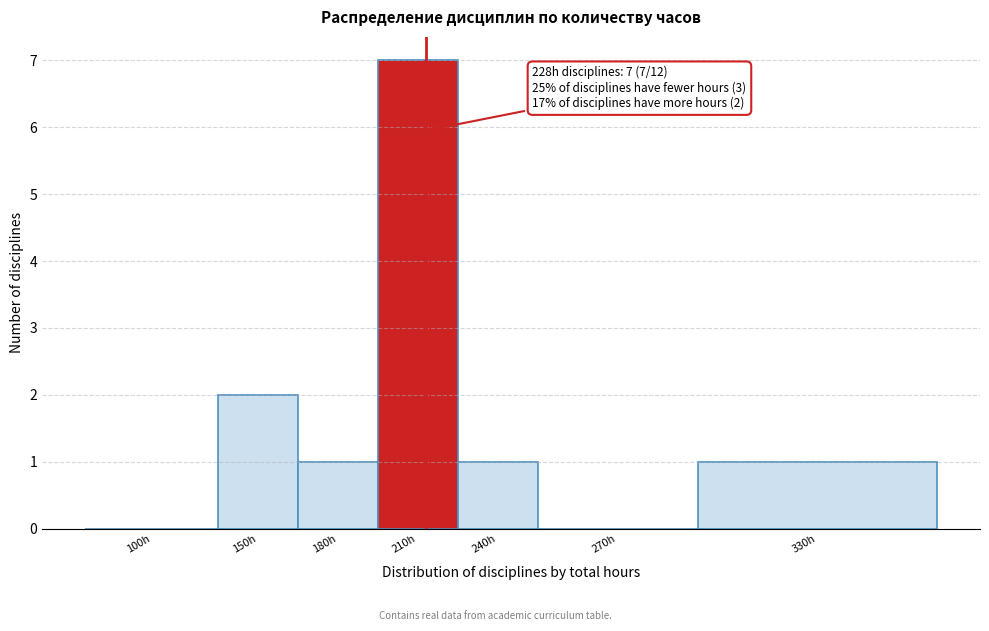

Reading right to left, extract all data points from this chart.

330h=1	270h=0	240h=1	210h=7	180h=1	150h=2	100h=0